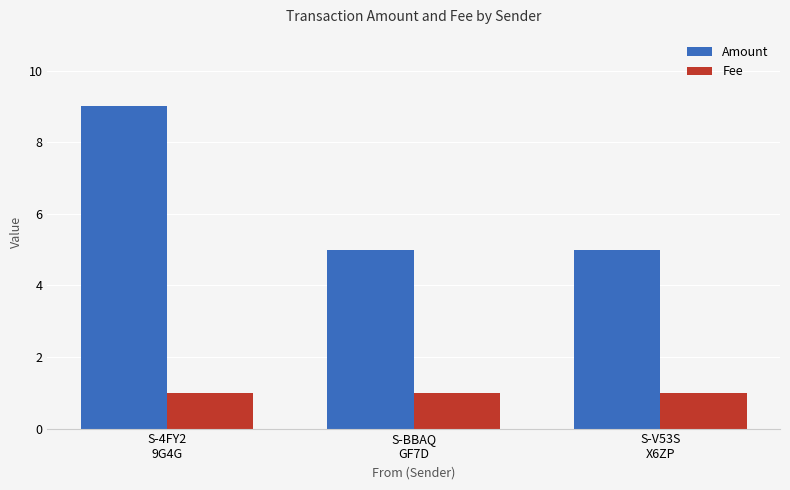

How many distinct data groups are displayed?

2